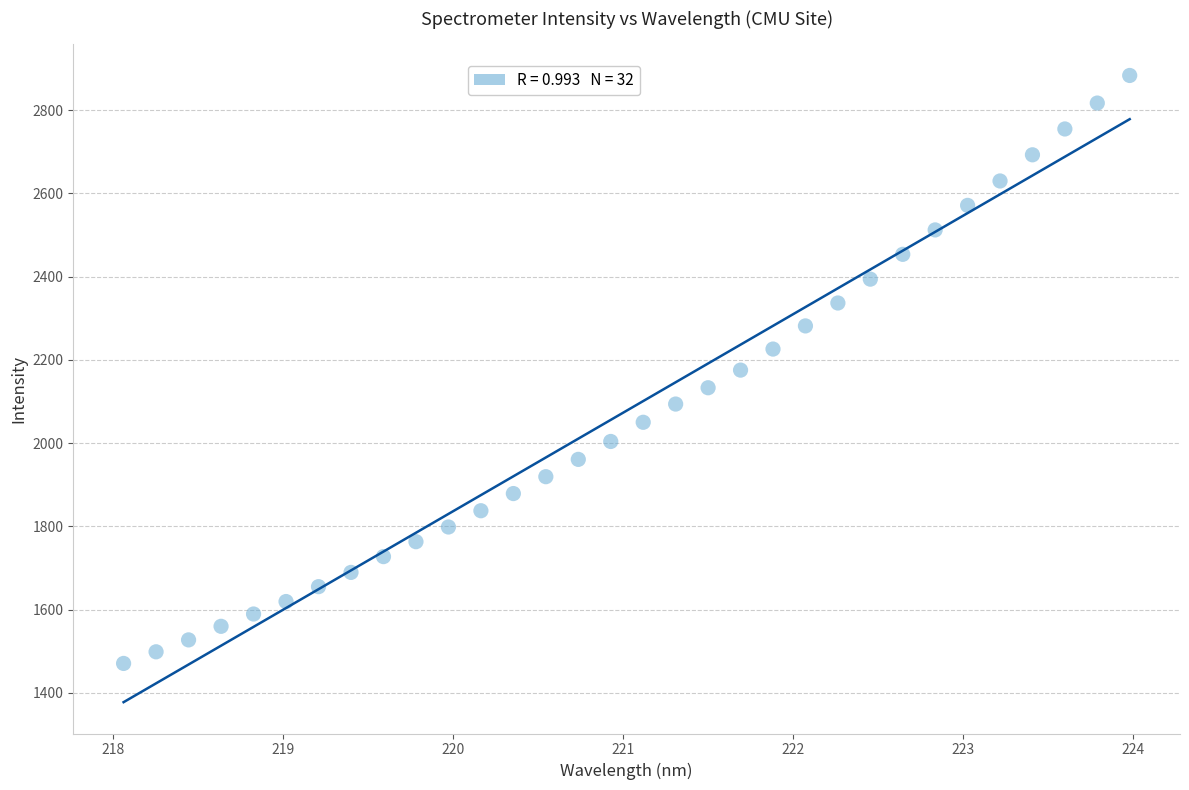

What is the range of X values (max minus min)?

5.9